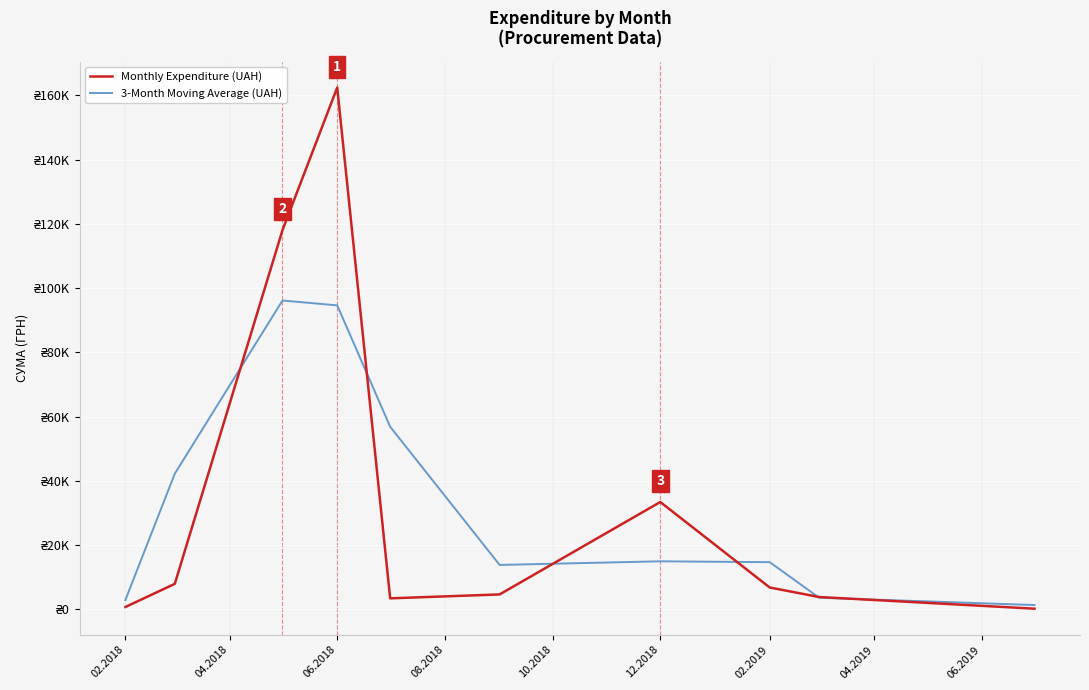

In 3-Month Moving Average (UAH), how many points are lower than both neighbors (excluding endpoints)?

1